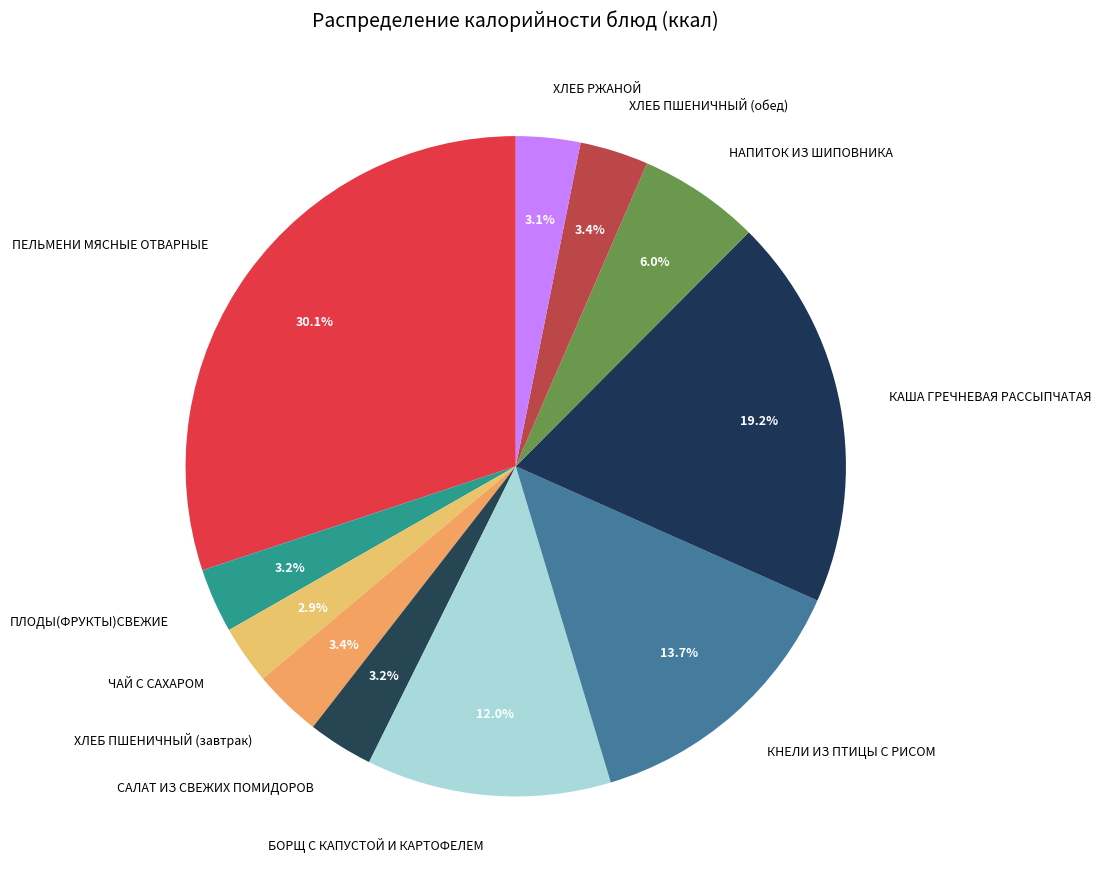

To the nearest percent, what is the difference between the ПЕЛЬМЕНИ МЯСНЫЕ ОТВАРНЫЕ and ХЛЕБ ПШЕНИЧНЫЙ (завтрак) slice percentages?

27%